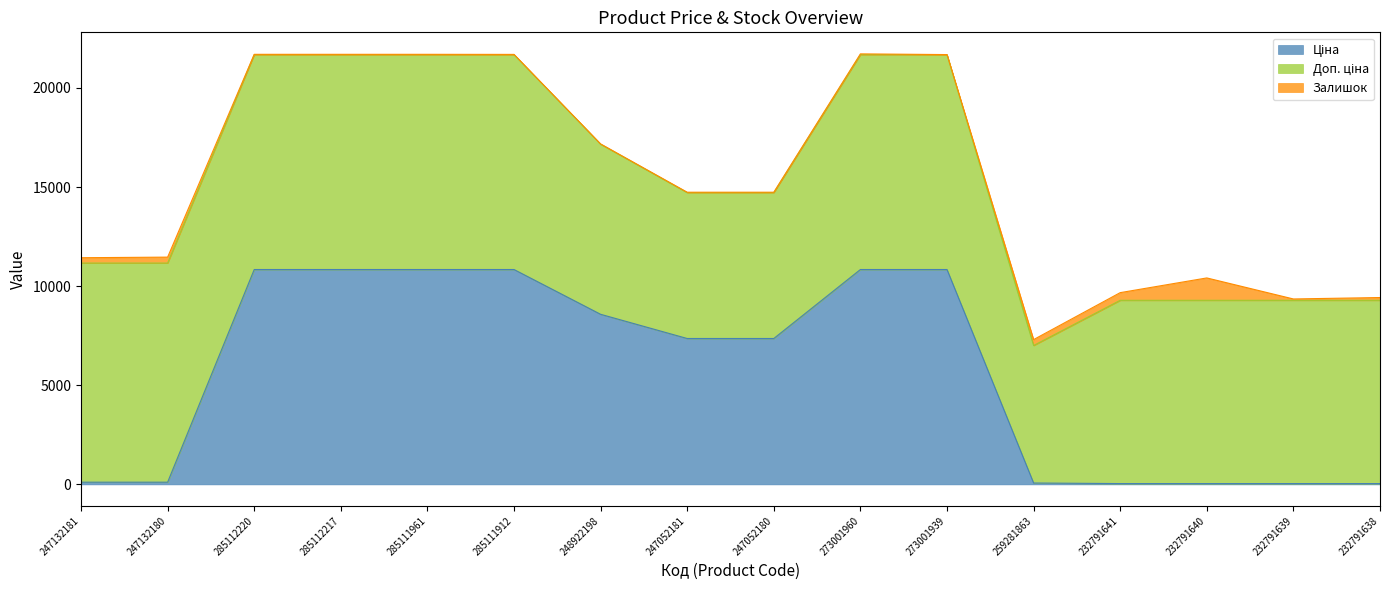

What is the spread (max minus min) of values at 273001939?

10836.1